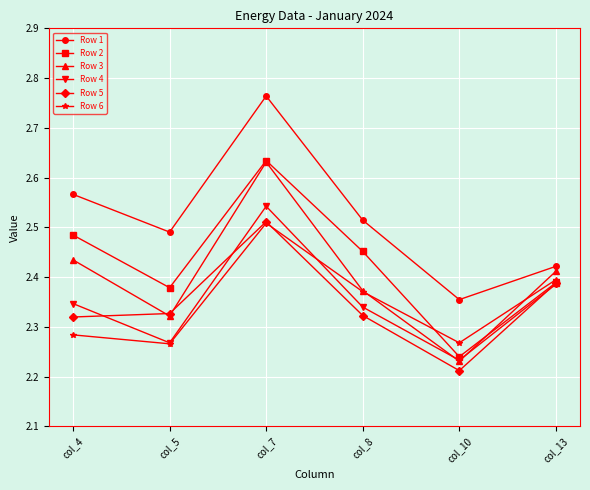

Which label corresponds to the smallest value in the chart?

col_10